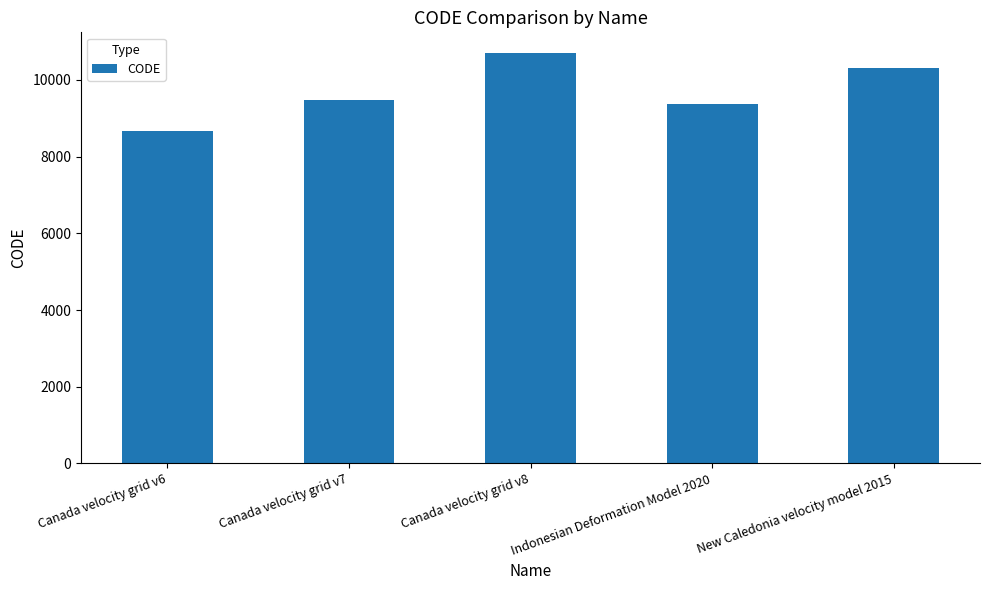

What is the difference between the maximum and minimum values?

2031